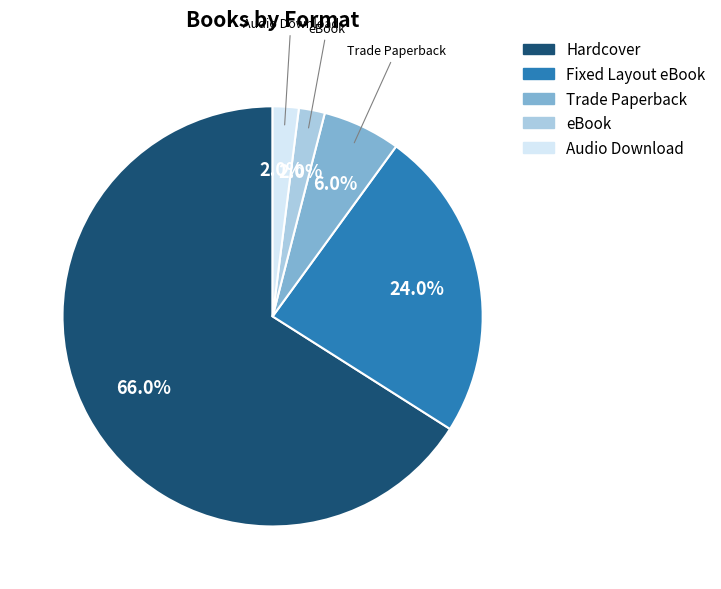

What percentage is the Trade Paperback slice, to the nearest percent?

6%